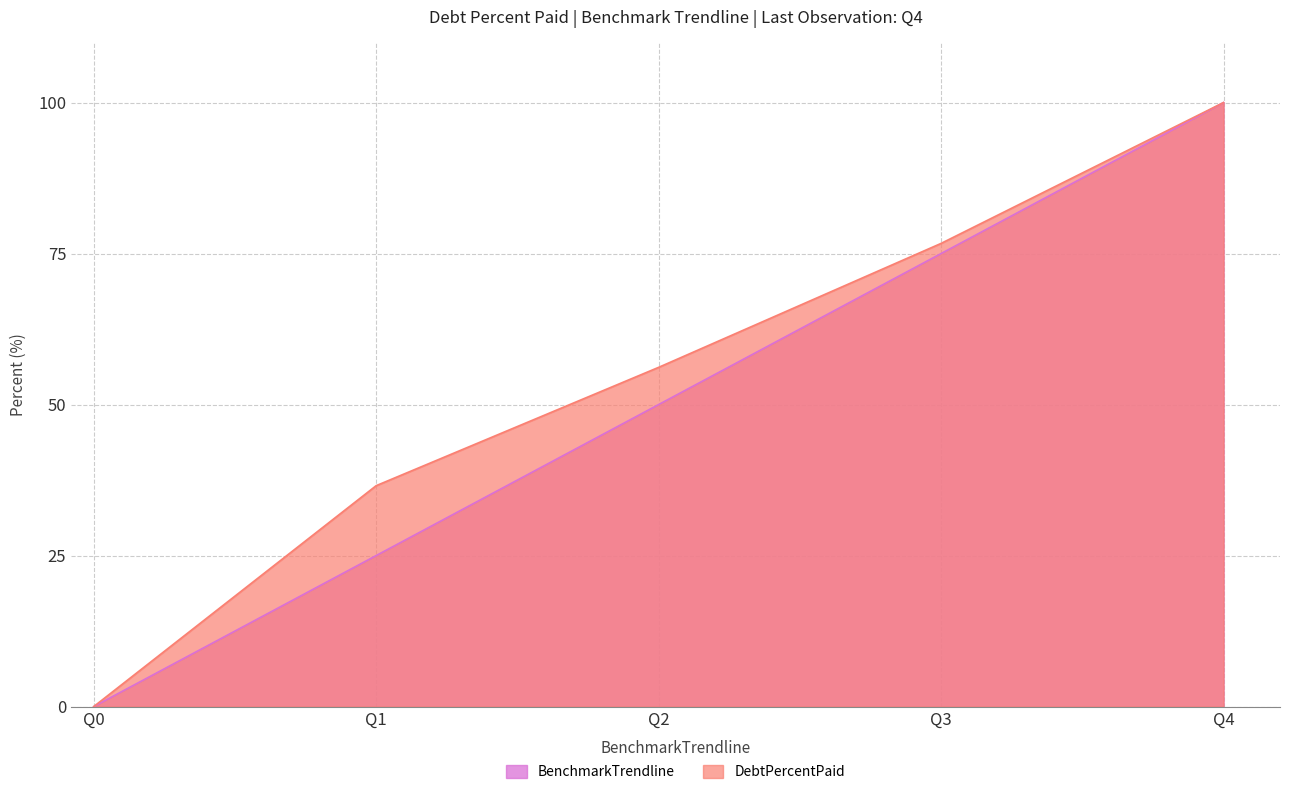

Does the chart display data point markers on the line(s)?

No